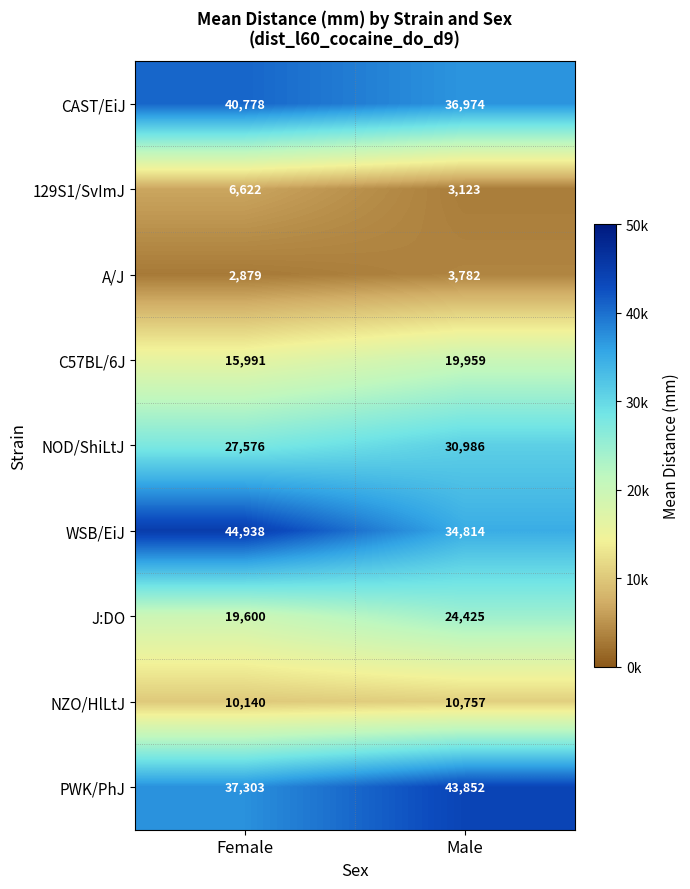

Between Female and Male, which series saw the biggest shift?

WSB/EiJ